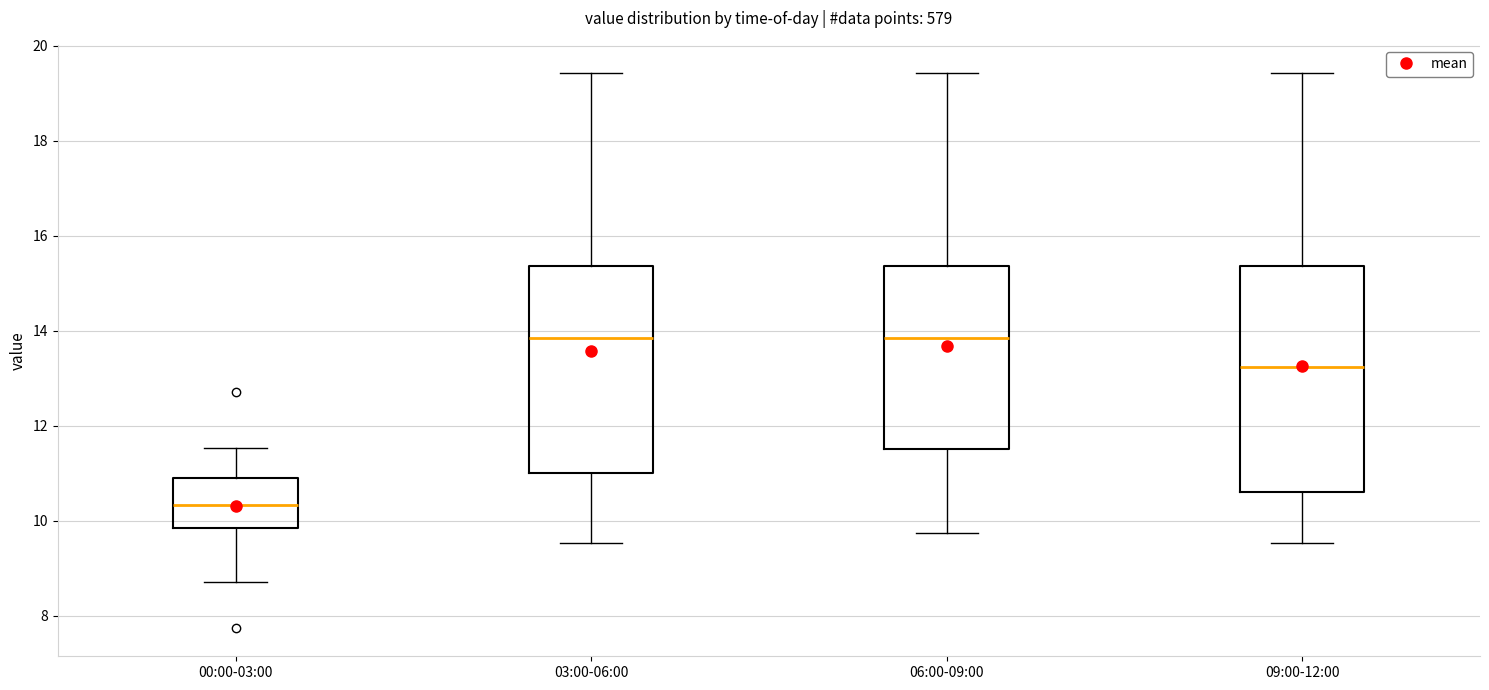

Reading left to right, transcribe this box plot: for each box, give where its median line is, the range the box spans, and where its two whiskers end, as read against the y-axis. The values are not printed on the chart, so give them approximately, as read against the axis.

00:00-03:00: median 10.4, box 9.8 to 10.8, whiskers 8.8 to 11.6
03:00-06:00: median 13.8, box 11.0 to 15.4, whiskers 9.6 to 19.4
06:00-09:00: median 13.8, box 11.6 to 15.4, whiskers 9.8 to 19.4
09:00-12:00: median 13.2, box 10.6 to 15.4, whiskers 9.6 to 19.4